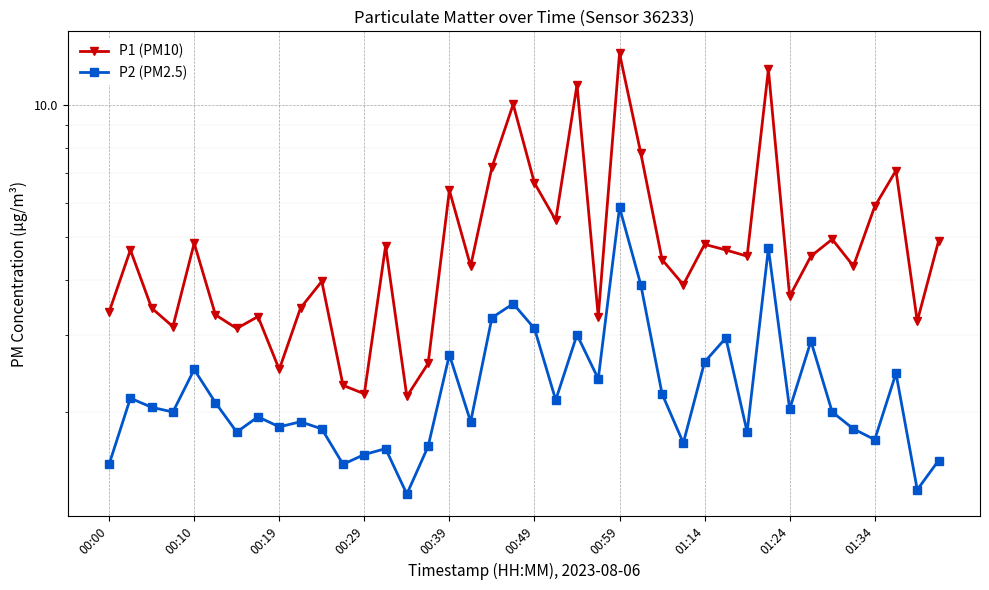

True or false: P2 (PM2.5) and P1 (PM10) cross at least once.

False